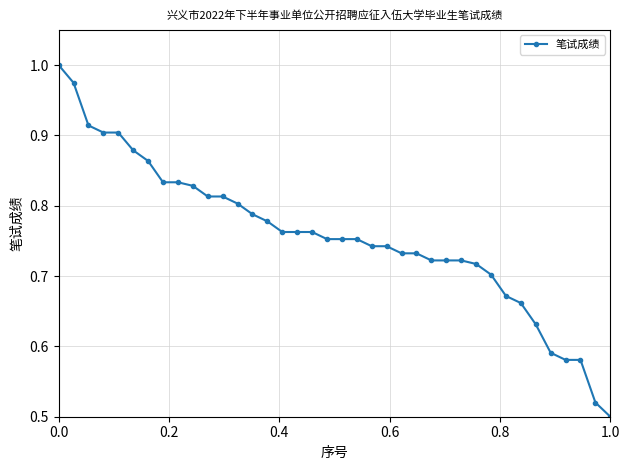

What is the sum of all values?

28.7